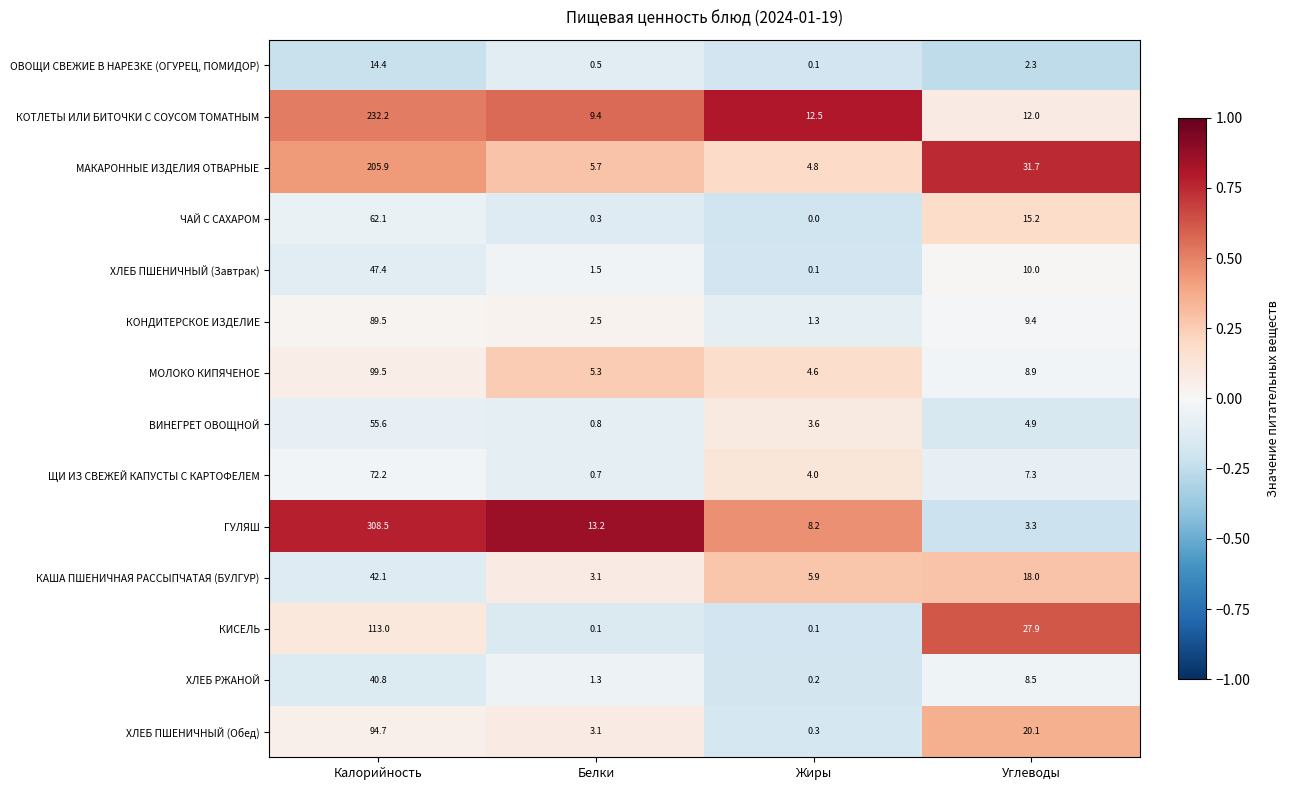

What is the difference between the second highest and minimum values in the ЩИ ИЗ СВЕЖЕЙ КАПУСТЫ С КАРТОФЕЛЕМ series?

6.6